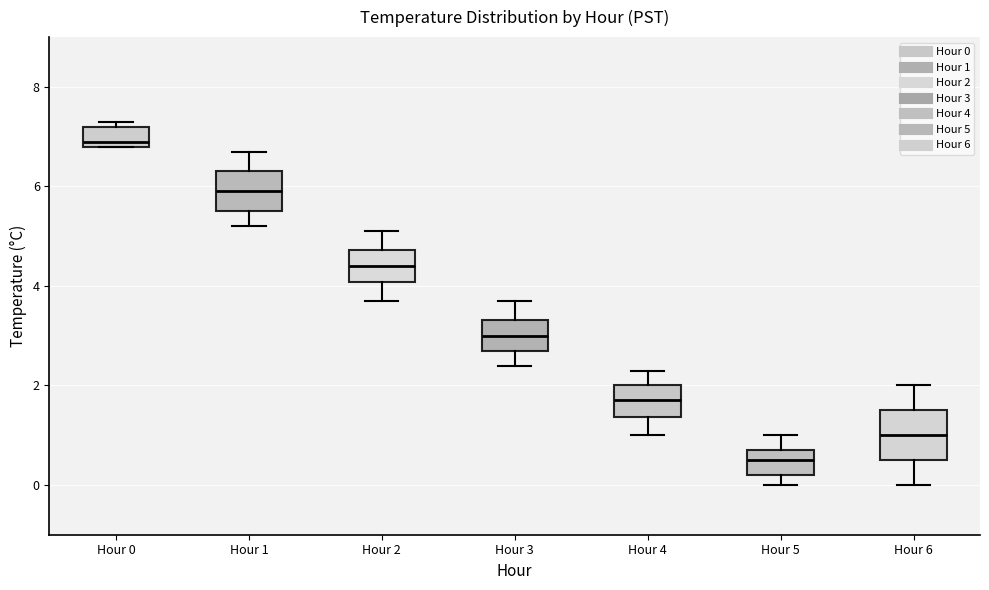

Comparing the boxes themselves (not the whiskers), which one is the tallest?

Hour 6